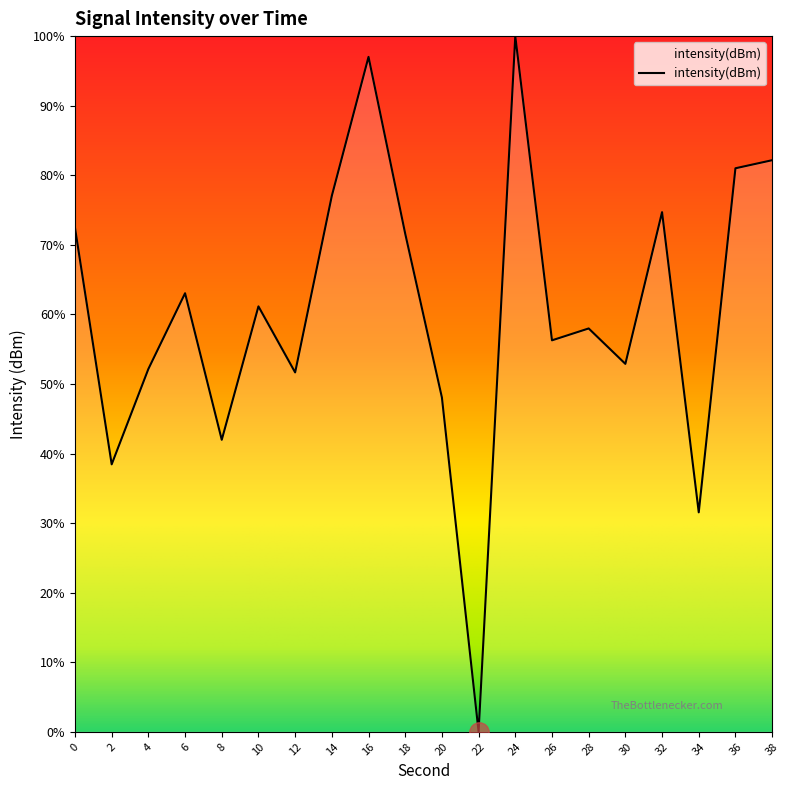

Is this an area chart (filled region under the line)?

Yes